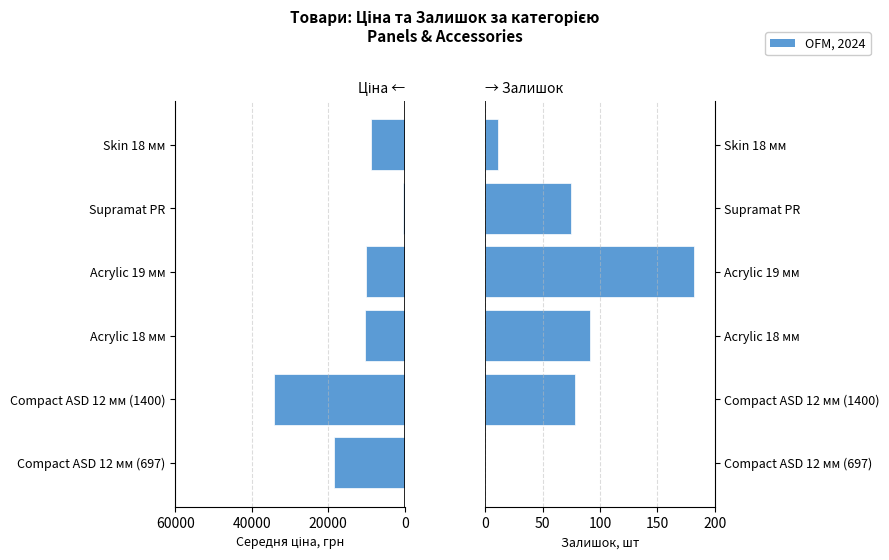

Between Compact ASD 12 мм (697) and Compact ASD 12 мм (1400), which series saw the biggest shift?

Середня ціна, грн